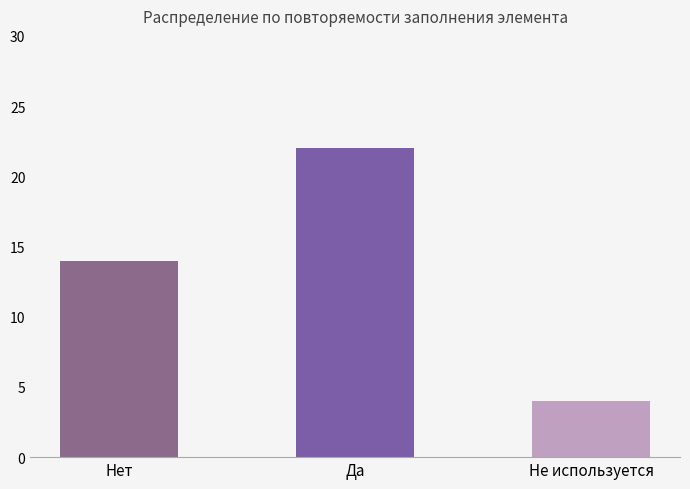

Does the chart contain stacked bars?

No